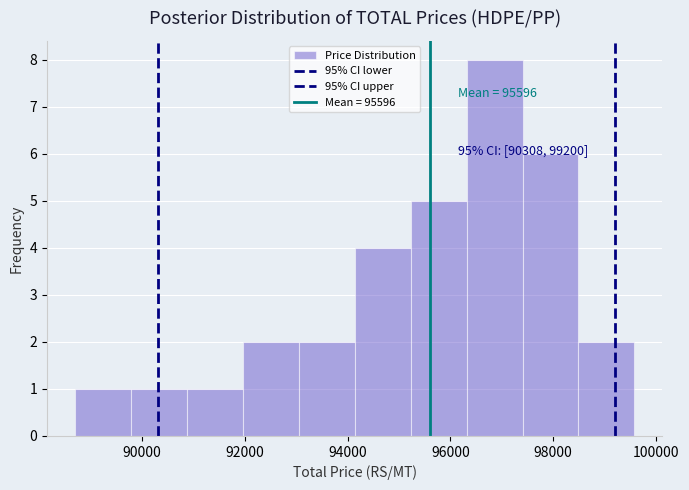

Over which range of the x-axis is the bar tallest?

96400 to 97400